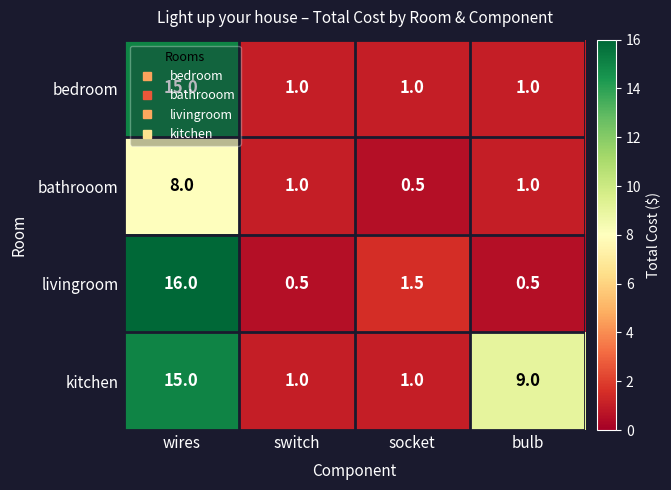

At which category is the sum across all series the highest?

wires